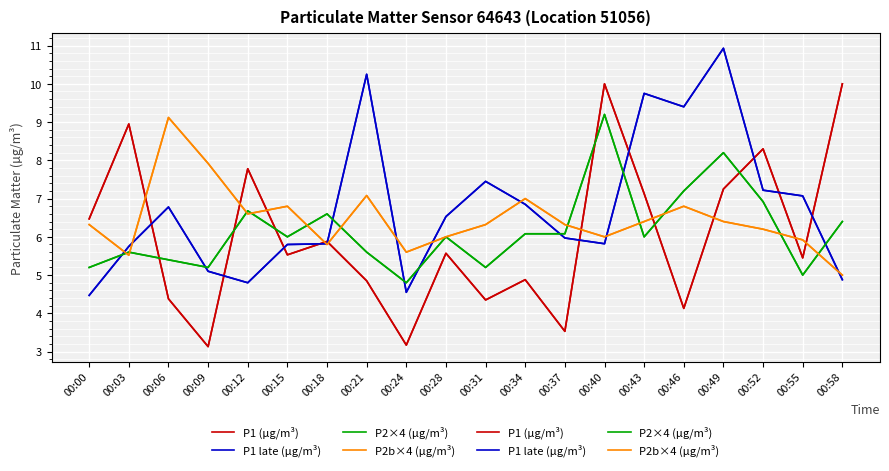

Between 00:00 and 00:28, which series saw the biggest shift?

P1 late (µg/m³)